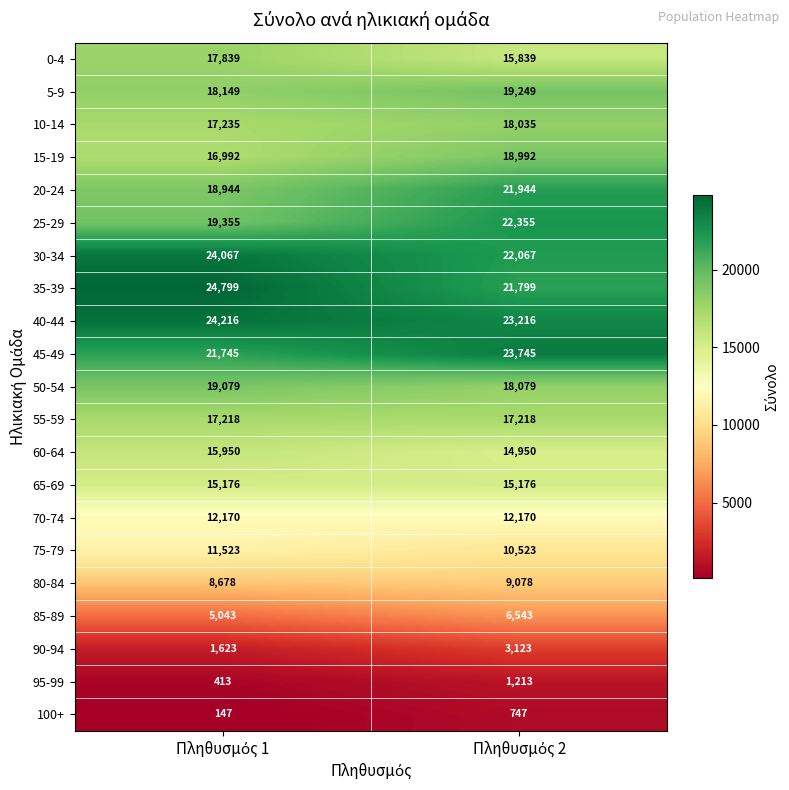

What is the smallest value displayed?

147